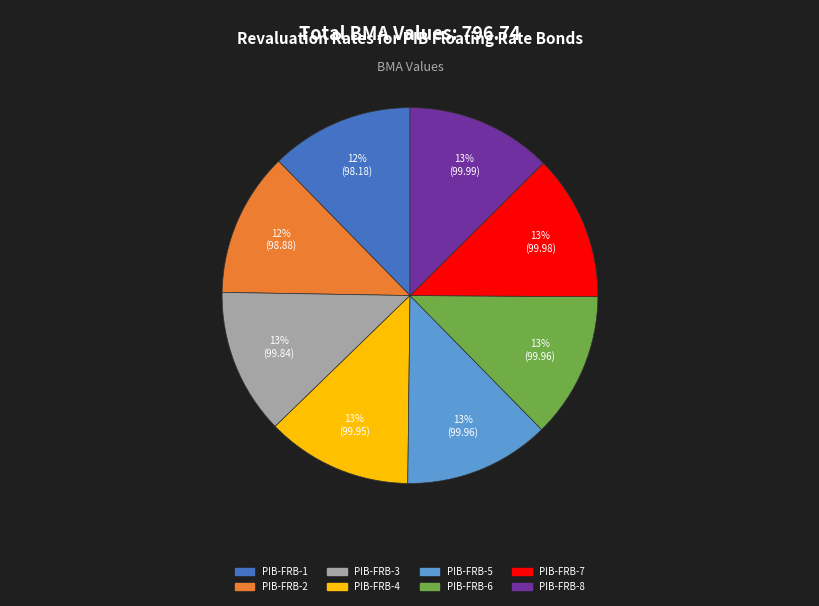

To the nearest percent, what is the combined percentage of PIB-FRB-3 and PIB-FRB-8?

25%